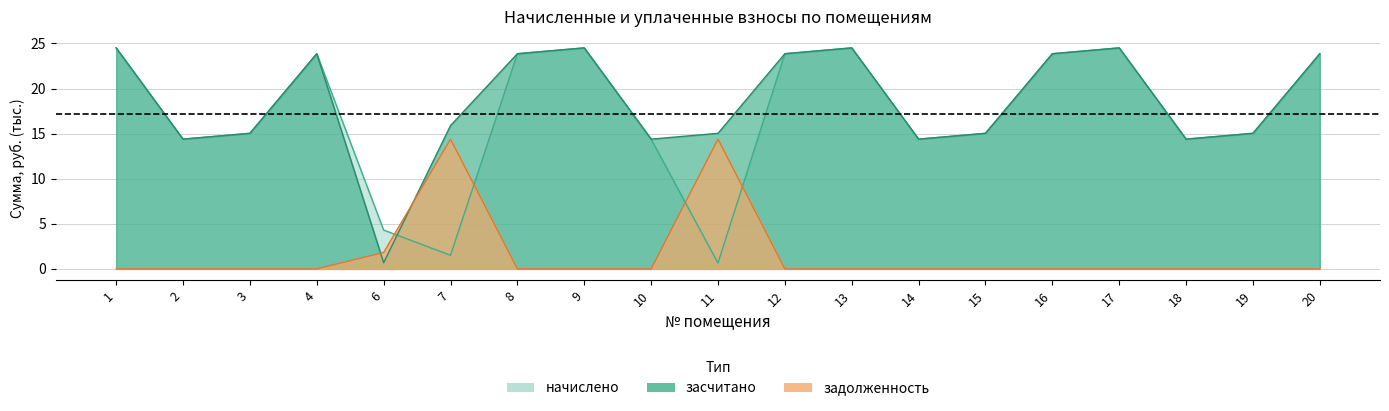

How many values in the начислено series exceed 15?

12